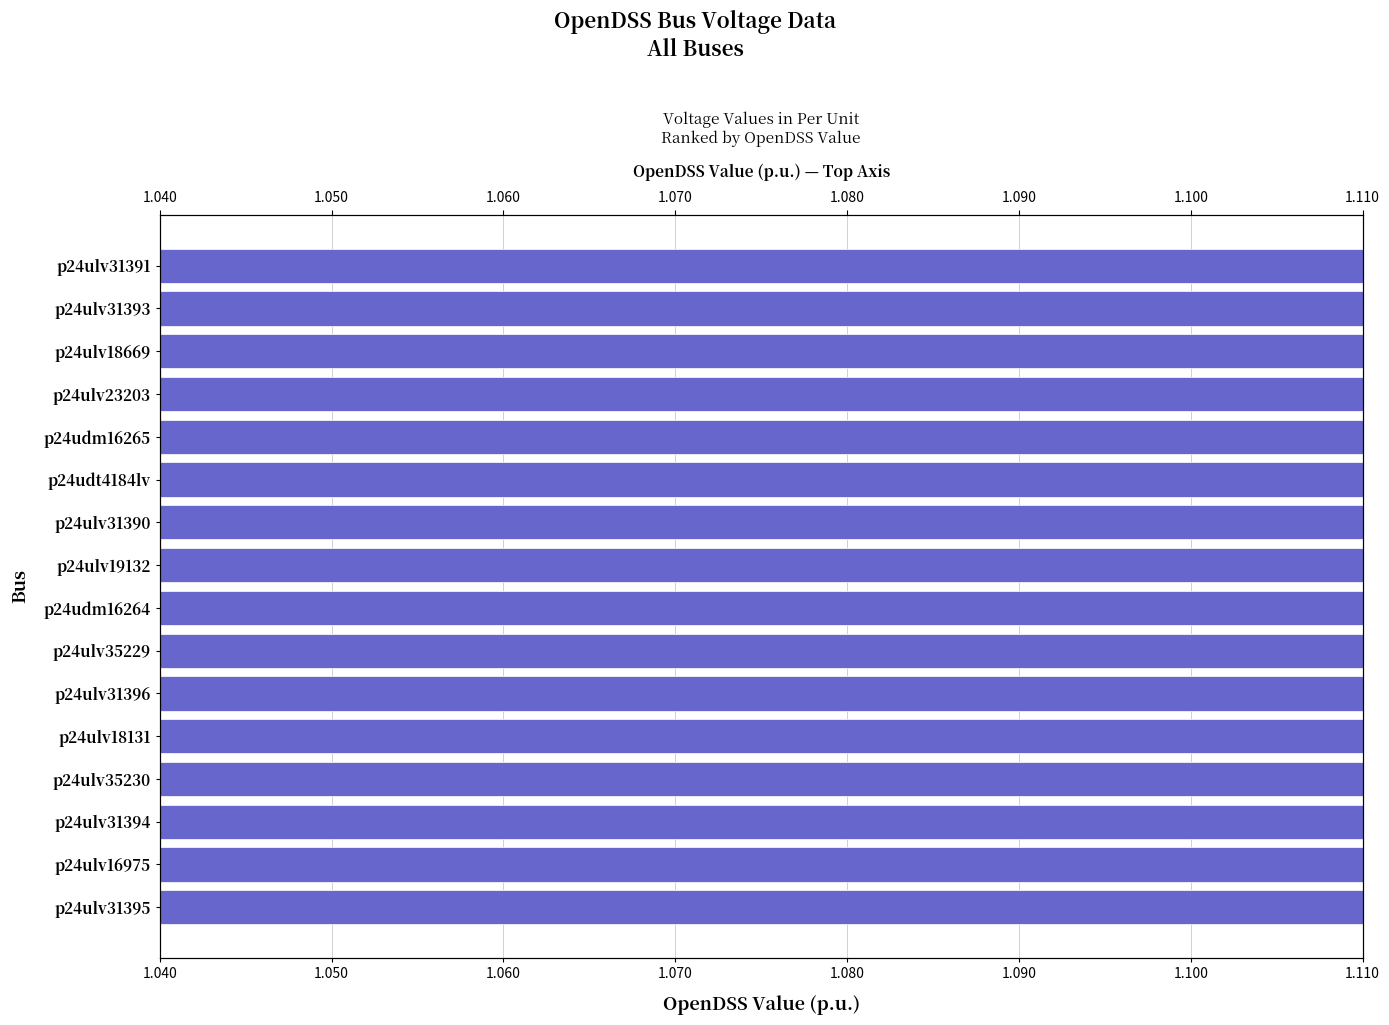

What value does the data have at p24udm16265?

1.1